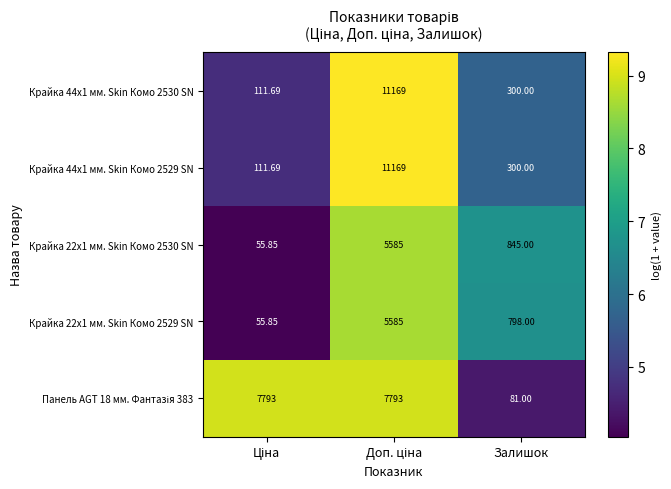

How many values in the Крайка 44x1 мм. Skin Комо 2529 SN series are below 300?

1